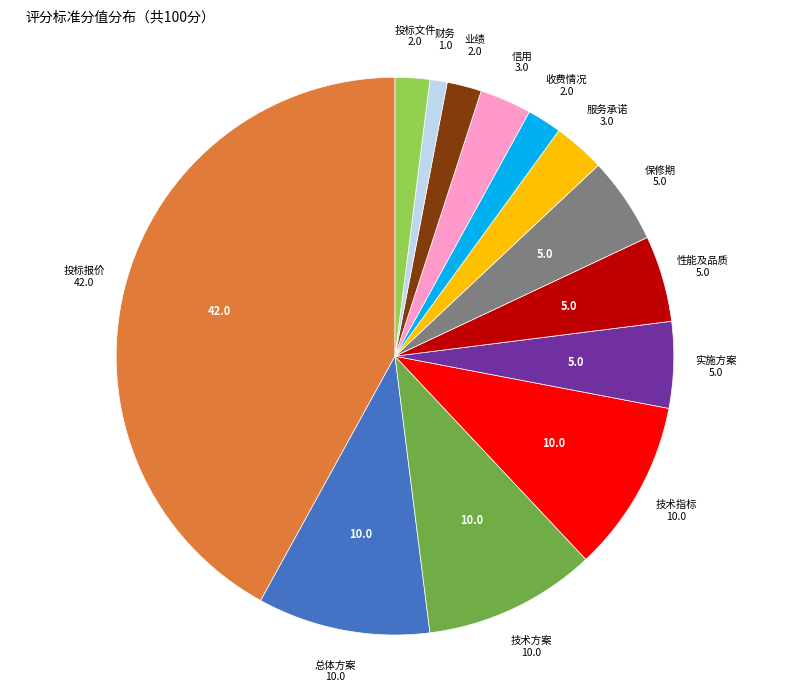

Is there a majority slice in this chart?

No